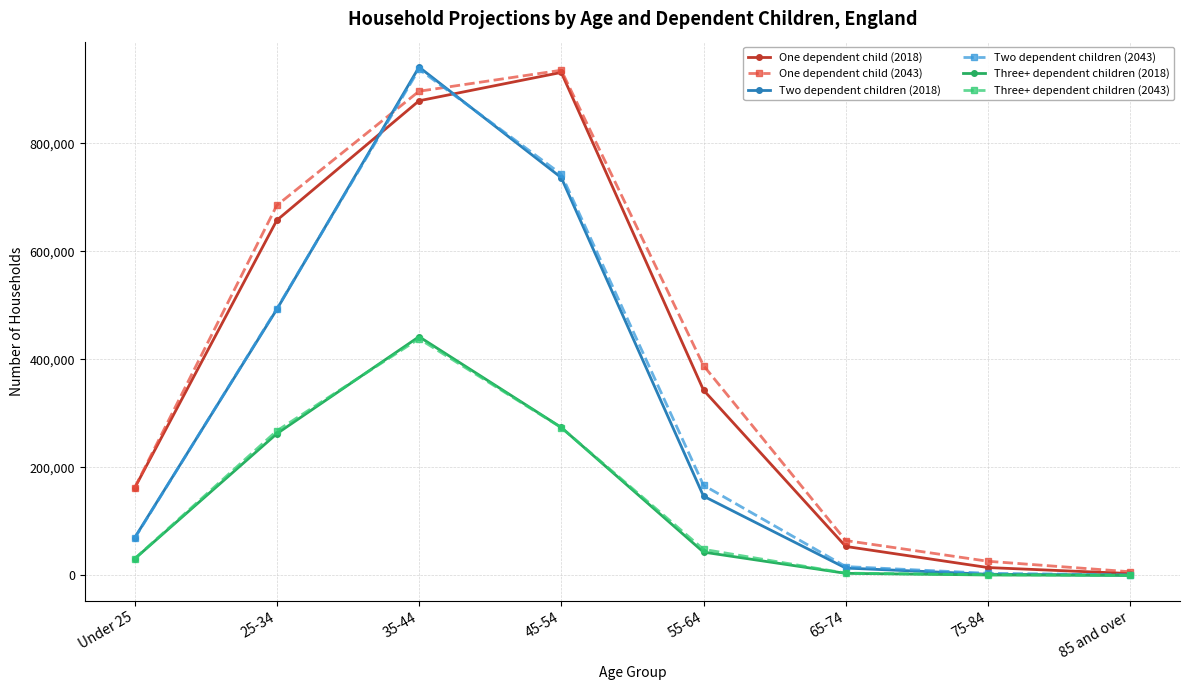

What is the difference between the Two dependent children (2043) values at 65-74 and 35-44?

920393